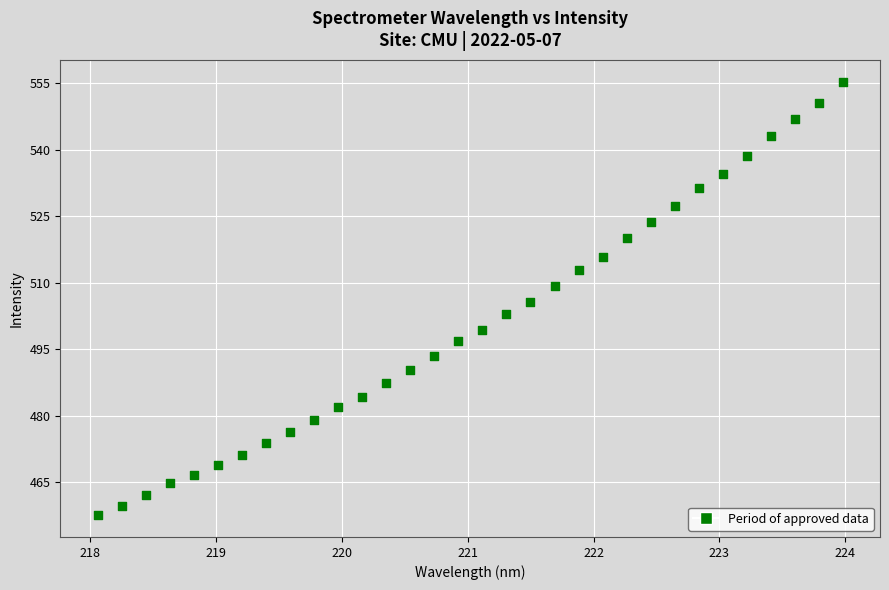

What is the range of Y values (max minus min)?

97.8